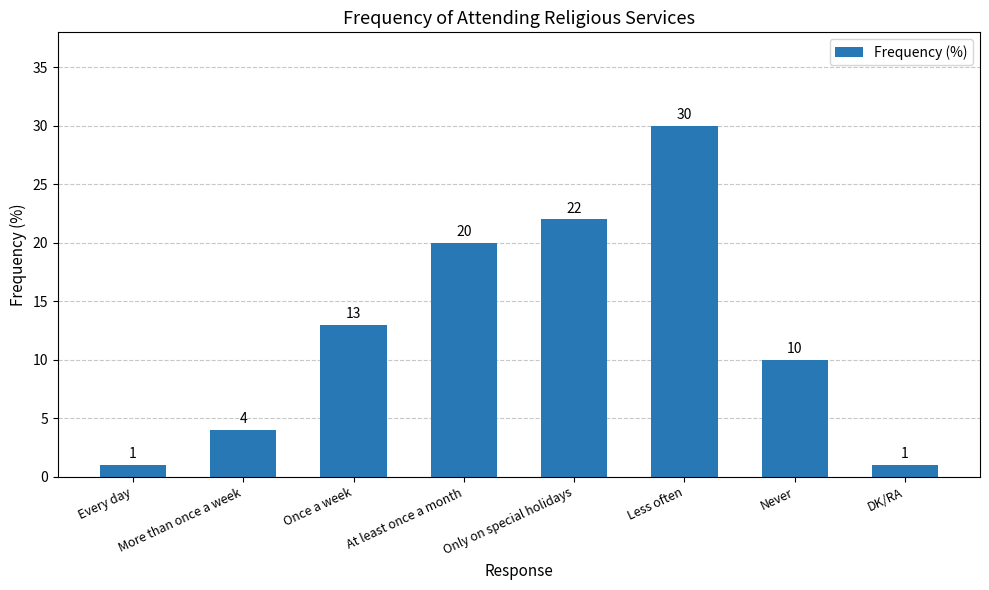

What is the greatest value displayed?

30